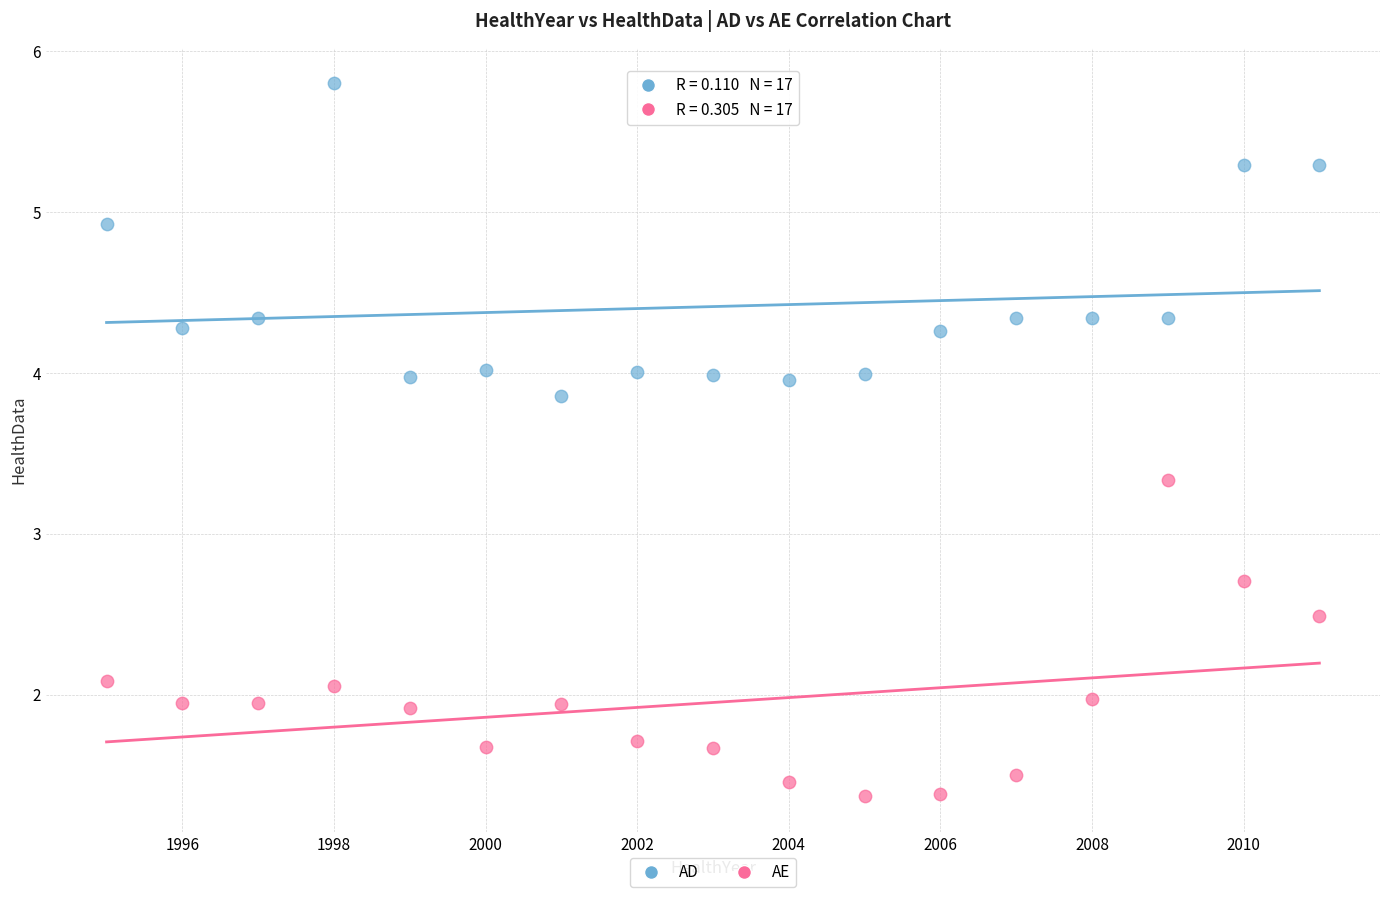

Which series reaches the maximum Y coordinate?

AD